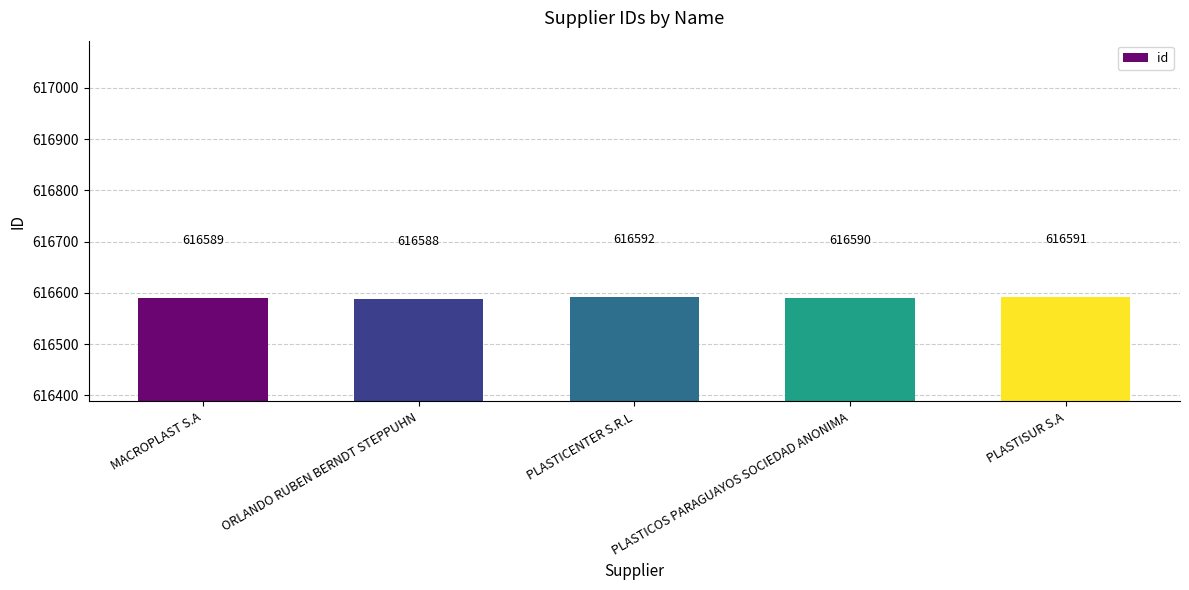

The chart shows a value of 160841 at PLASTICOS PARAGUAYOS SOCIEDAD ANONIMA. True or false?

False